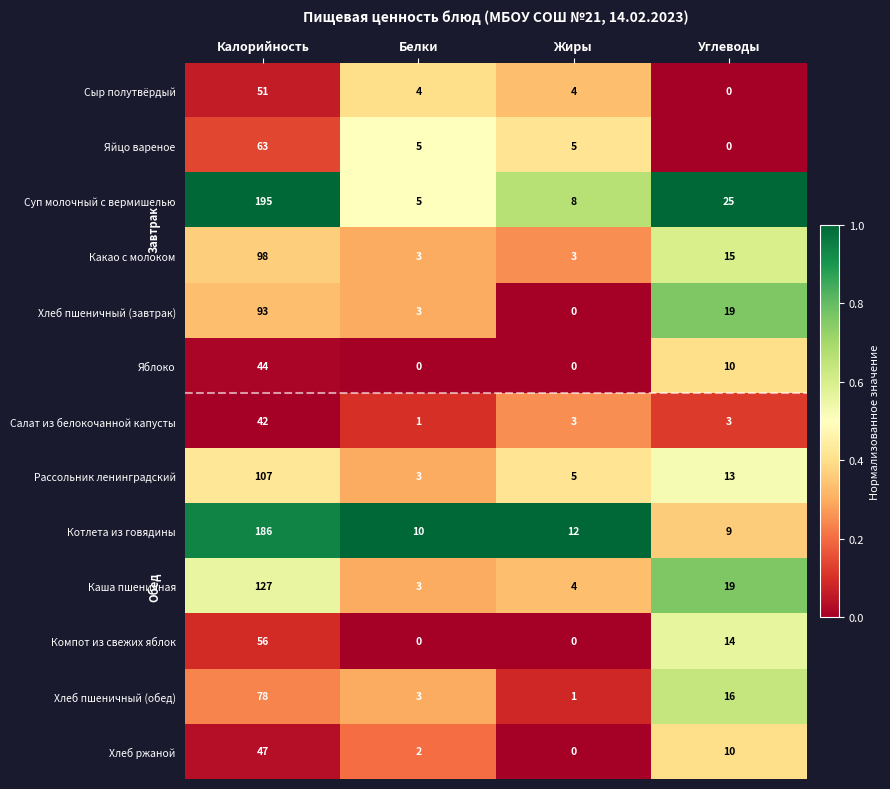

How many categories are shown in the chart?

4